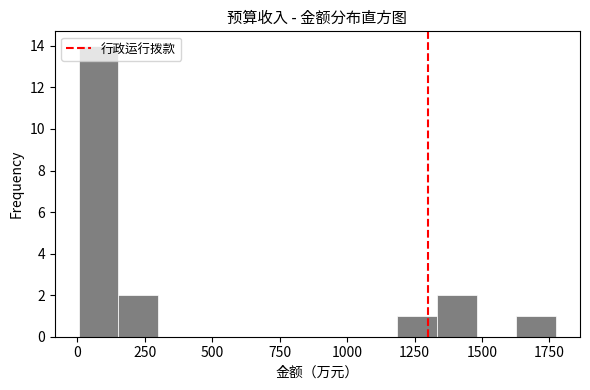

Around what value on the x-axis is the tallest bar? Give the approximate position of its centre, as read against the axis.

100